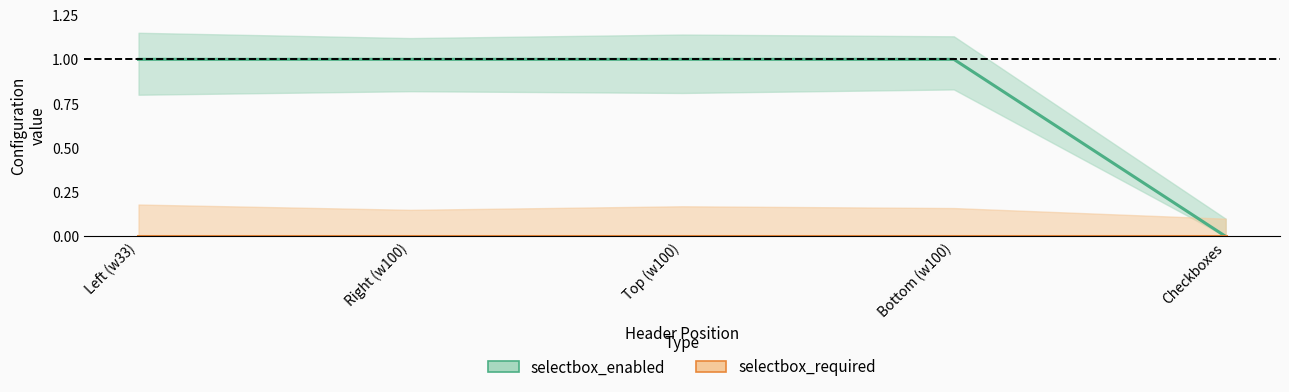

Reading left to right, list all the values displayed in this chart.

selectbox_enabled: 1	1	1	1	0
selectbox_required: 0	0	0	0	0